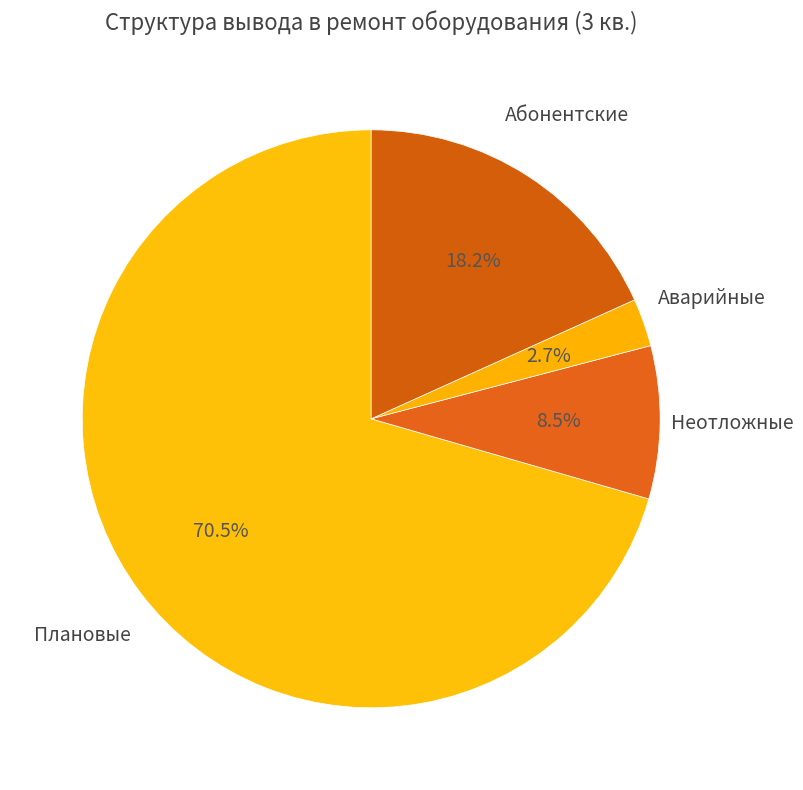

Rank the categories by value from highest to lowest.

Плановые, Абонентские, Неотложные, Аварийные